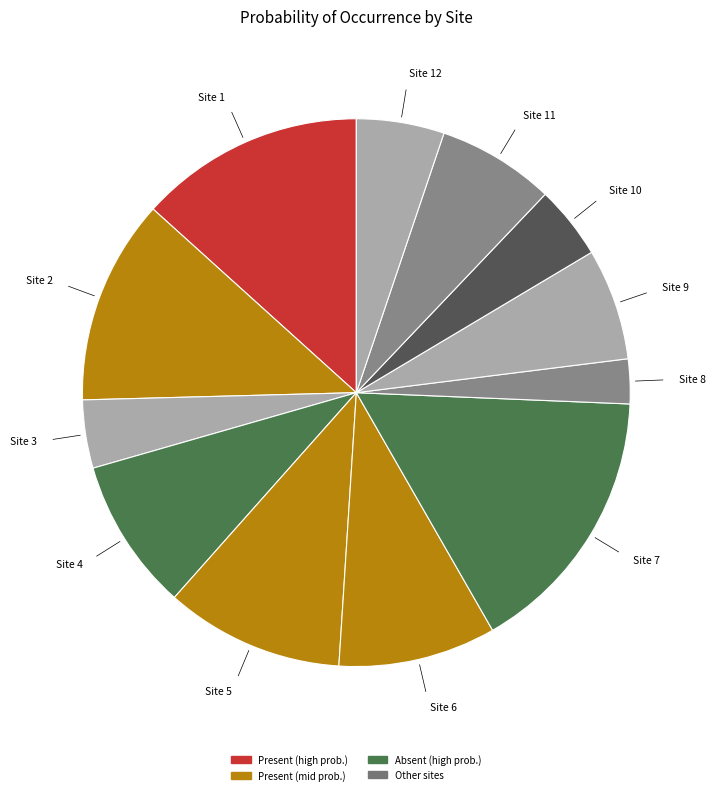

How many slices are in this pie chart?

12